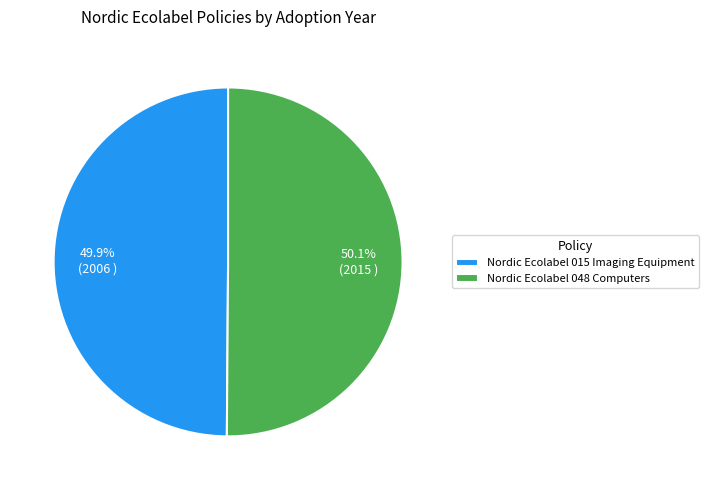

What is the ratio of the value at Nordic Ecolabel 015 Imaging Equipment to the value at Nordic Ecolabel 048 Computers?

1.0